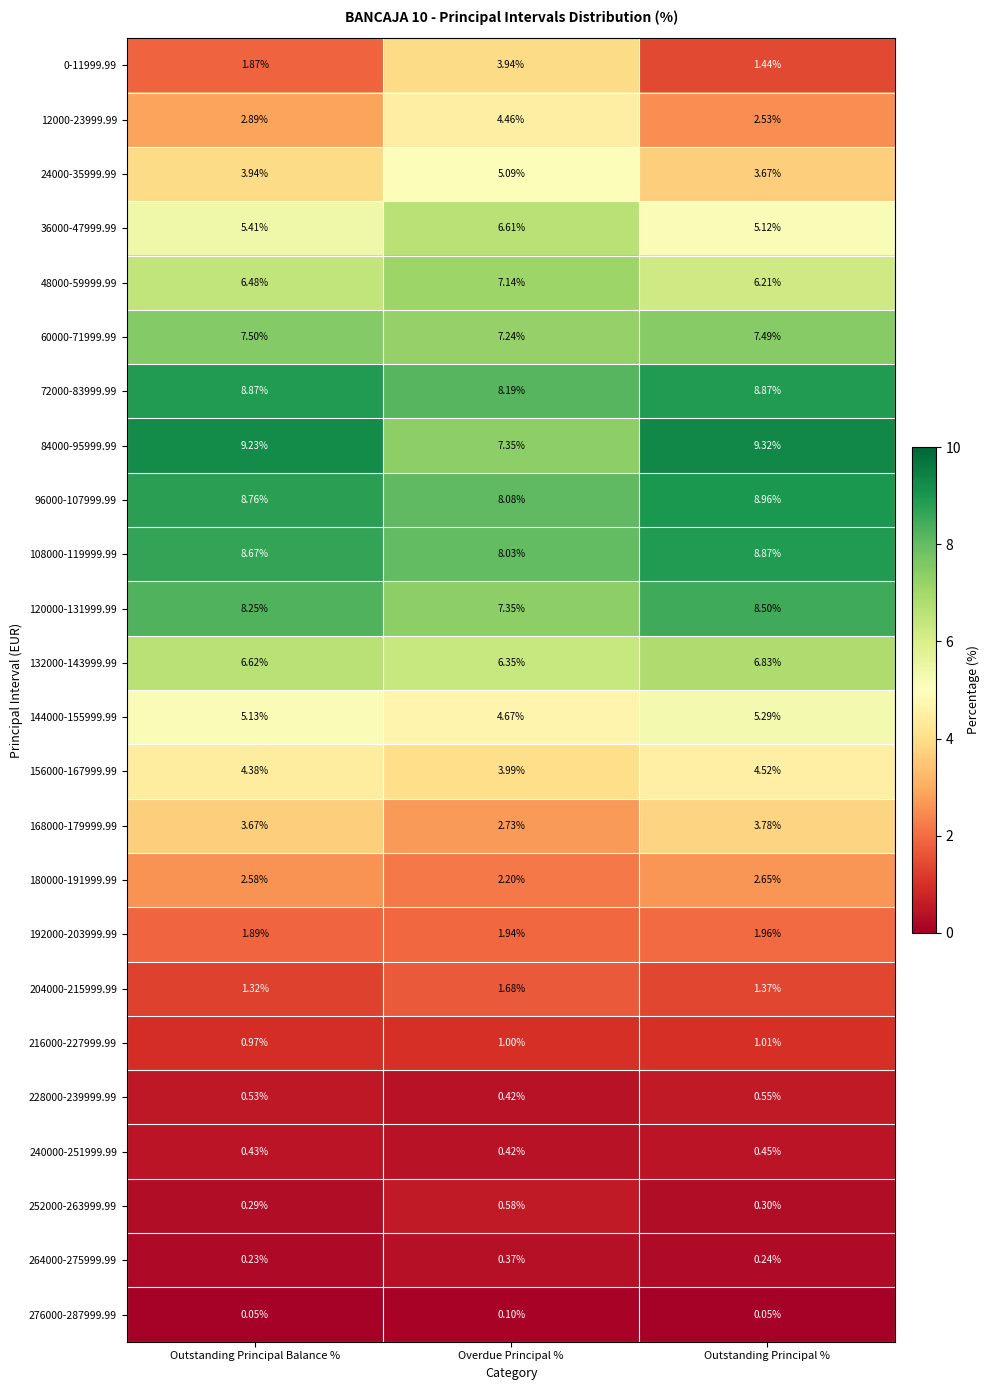

At which label does 168000-179999.99 reach its minimum?

Overdue Principal %